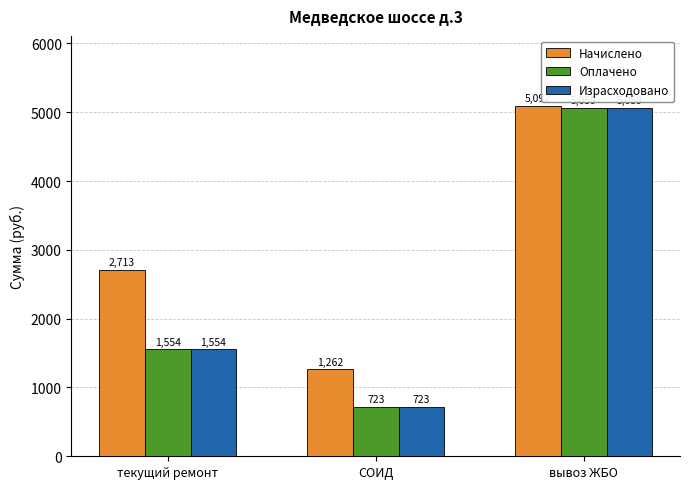

Which category has the lowest value in the Оплачено series?

СОИД